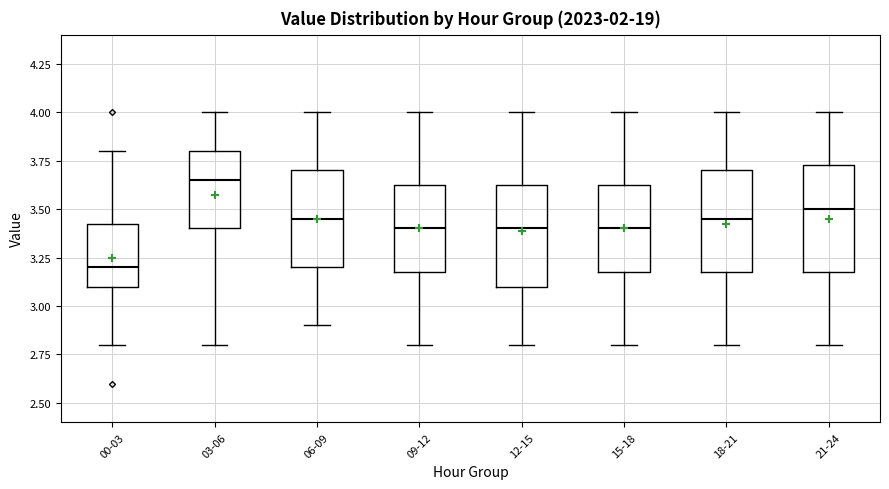

Where does the lower whisker of the box for 18-21 end on the y-axis? The values are not printed on the chart, so give them approximately, as read against the axis.

2.80